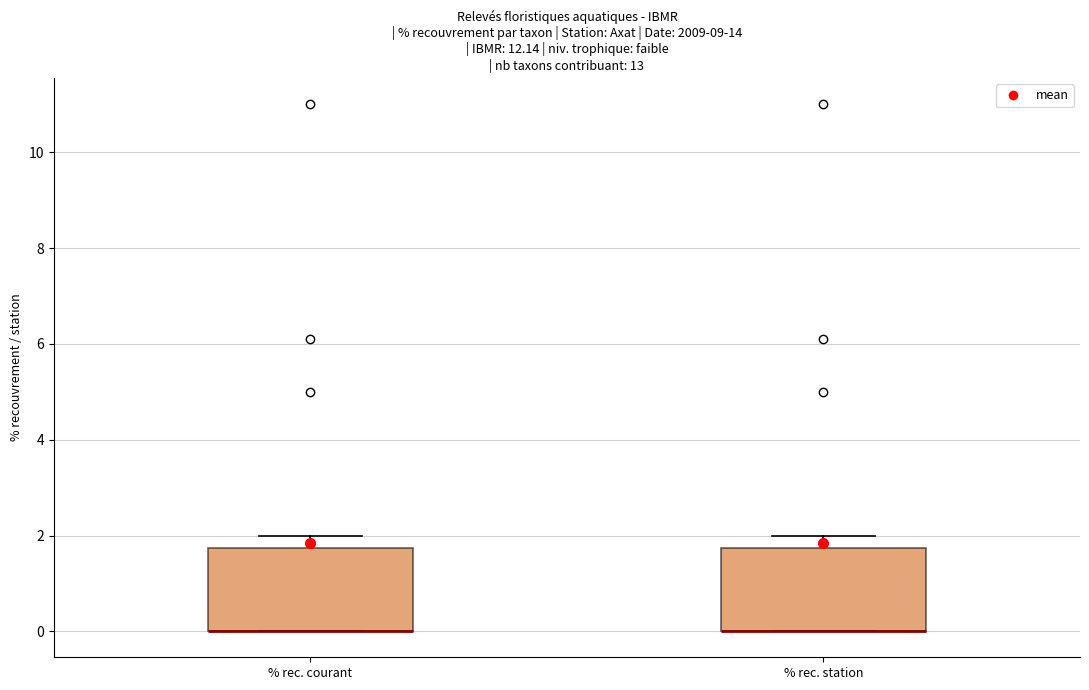

Reading left to right, read every box against the y-axis: the position of its median line, the range the box covers, and the ends of its whiskers. The values are not printed on the chart, so give them approximately, as read against the axis.

% rec. courant: median 0.0 (drawn on the box's lower edge), box 0.0 to 1.8, whiskers 0.0 to 2.0
% rec. station: median 0.0 (drawn on the box's lower edge), box 0.0 to 1.8, whiskers 0.0 to 2.0